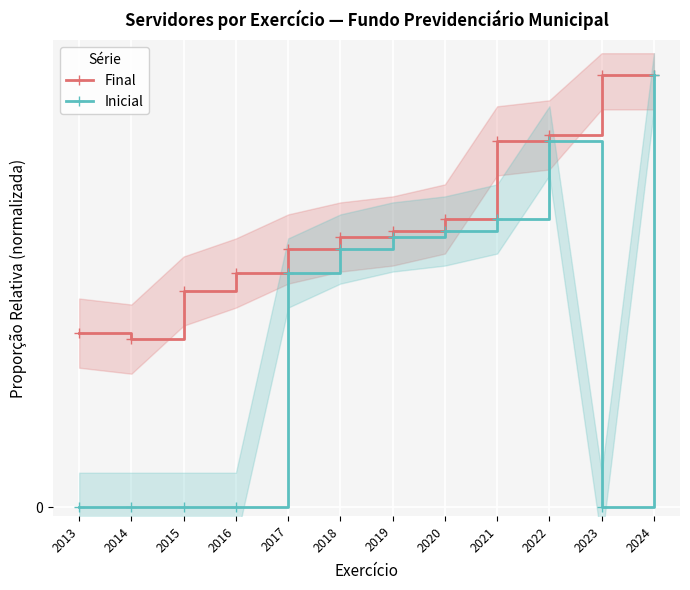

True or false: Inicial has more than 0 points higher than both neighbors.

True